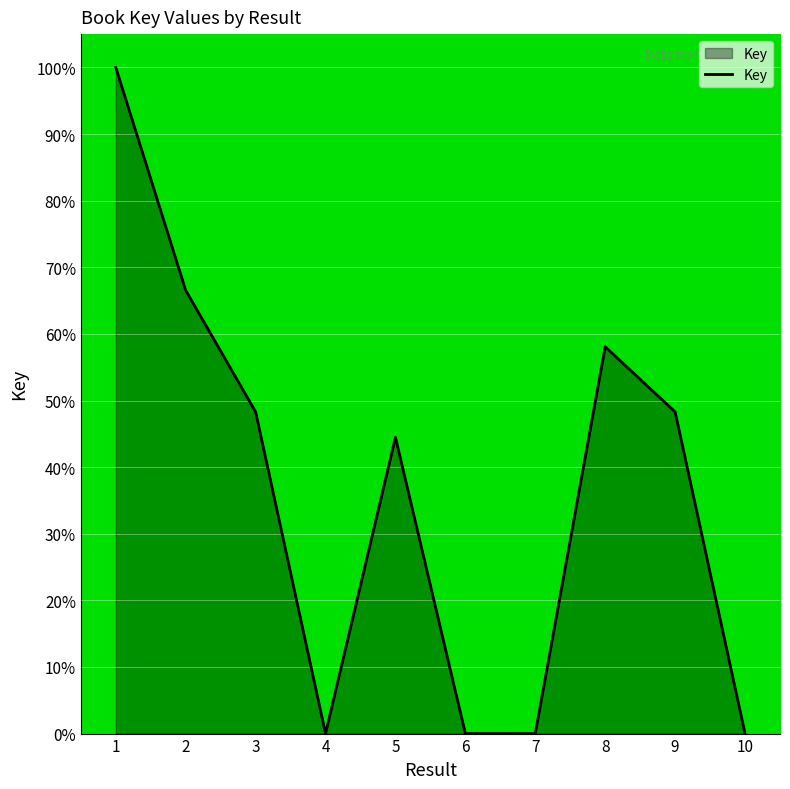

What is the maximum value shown in the chart?

100.0